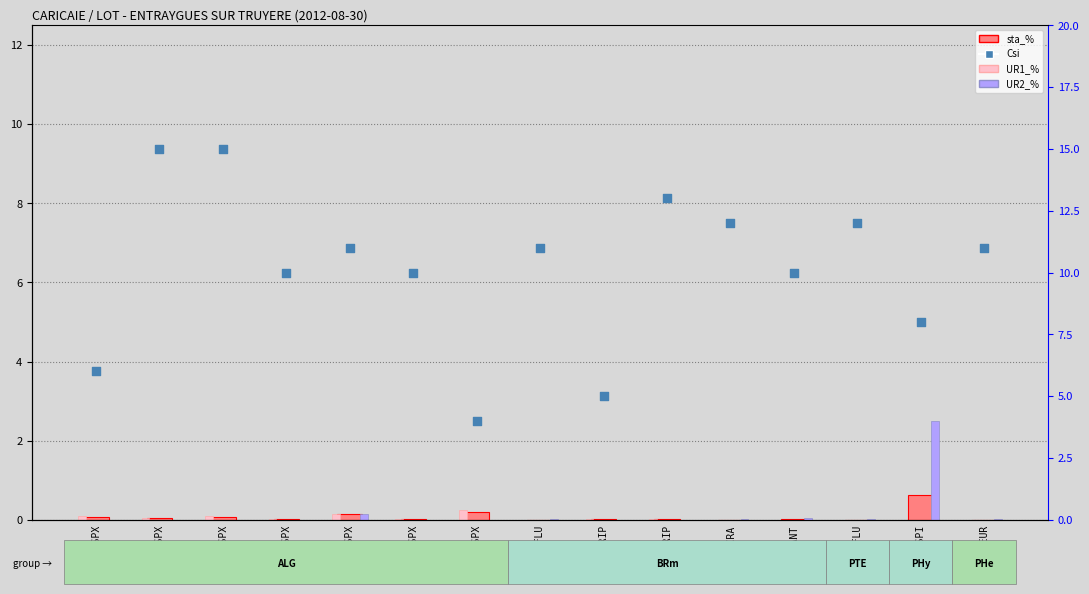

Which series contains the highest Y value?

Csi